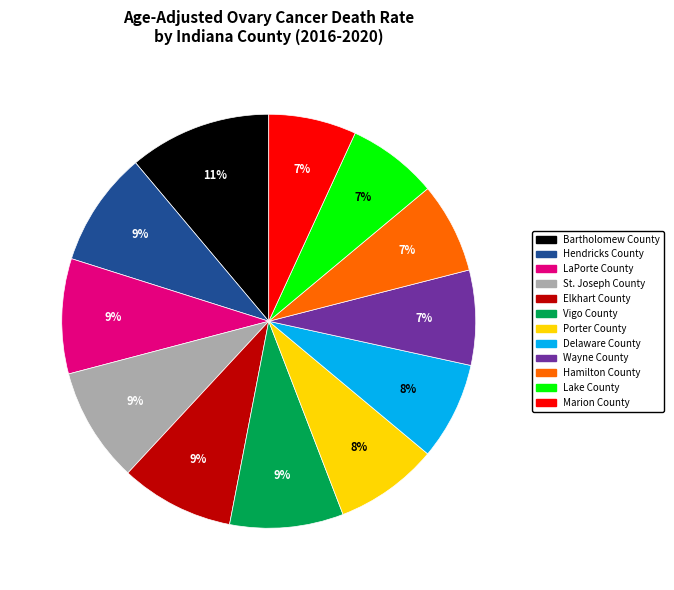

True or false: St. Joseph County accounts for 9% of the total.

True